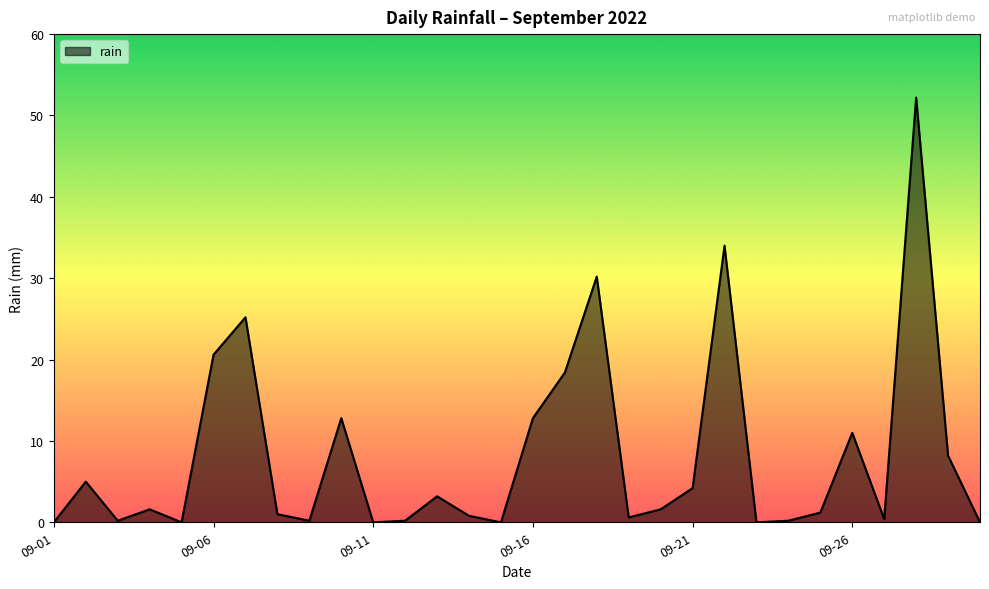

What is the difference between the maximum and minimum values?

52.2